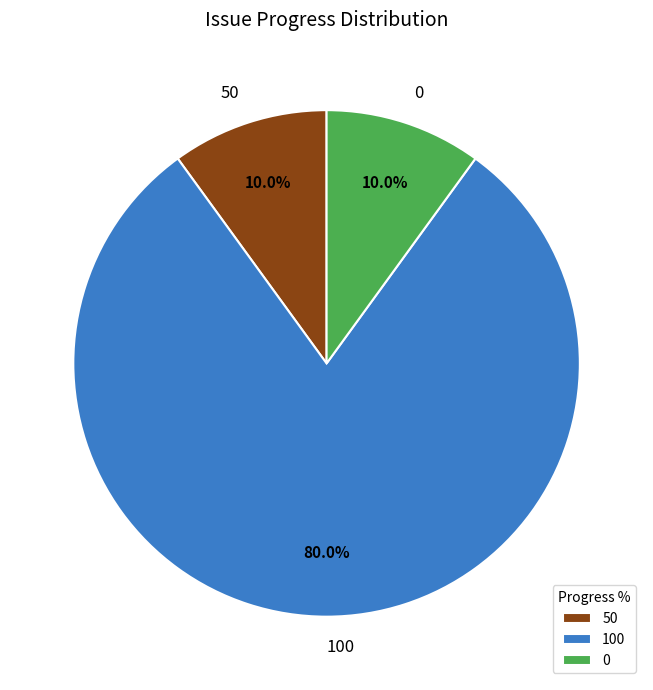

How much of the chart is everything except 0?

90.0%